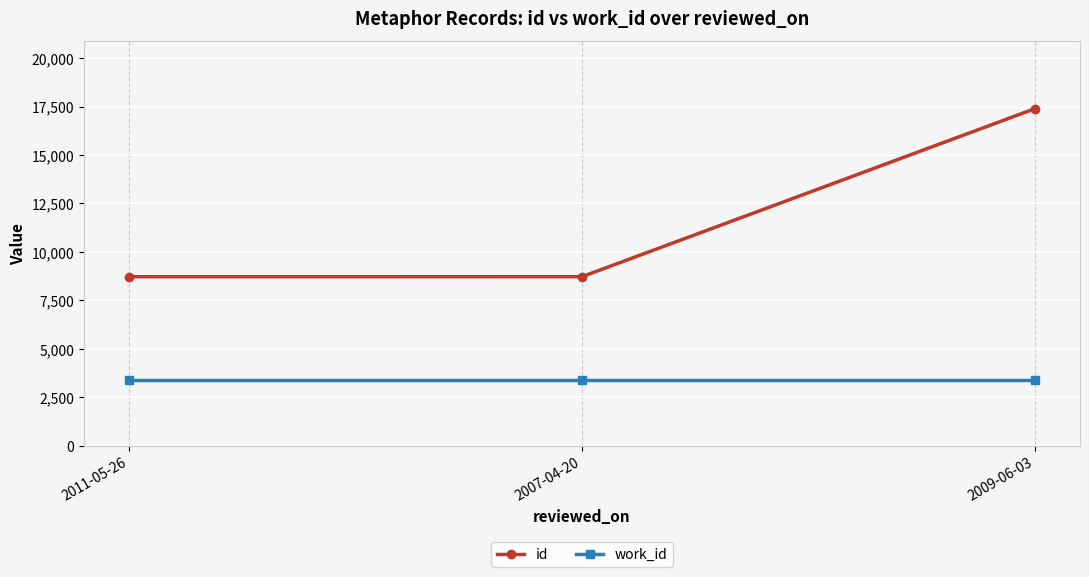

What is the total value across all series at 2007-04-20?

12148